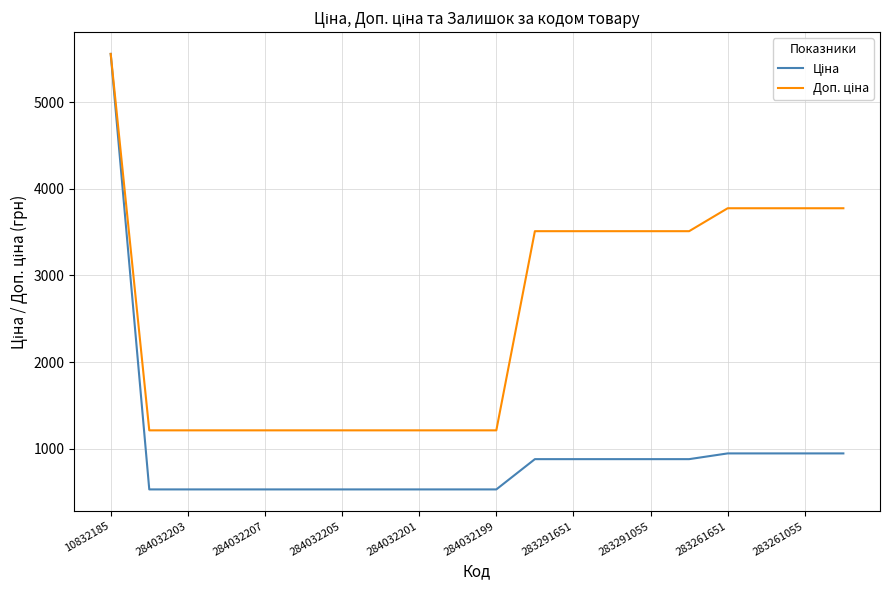

What is the maximum value shown in the chart?

5560.3